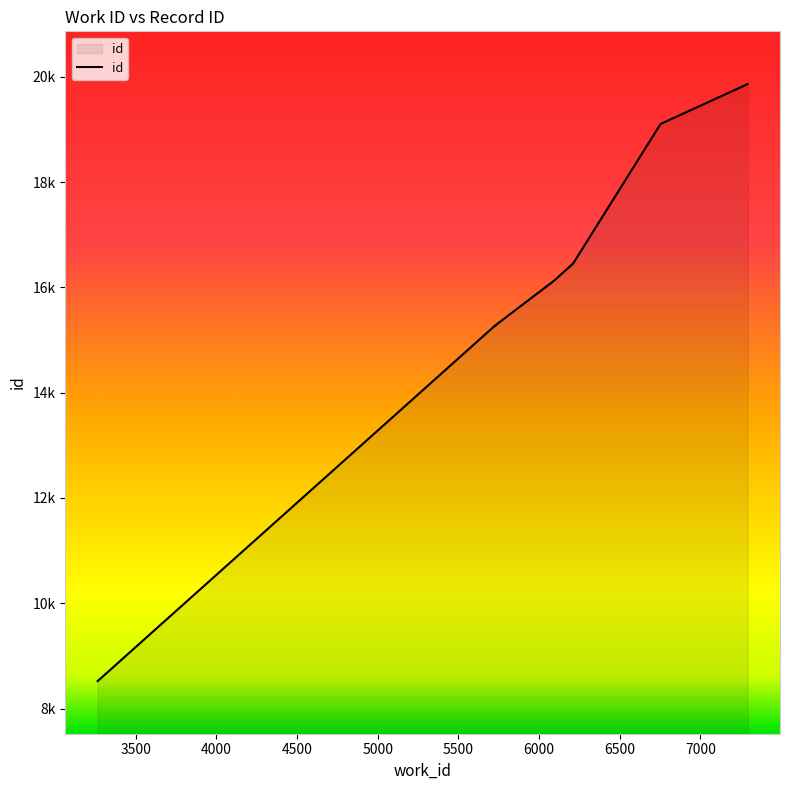

What is the value of the 4th point from the left?

15279